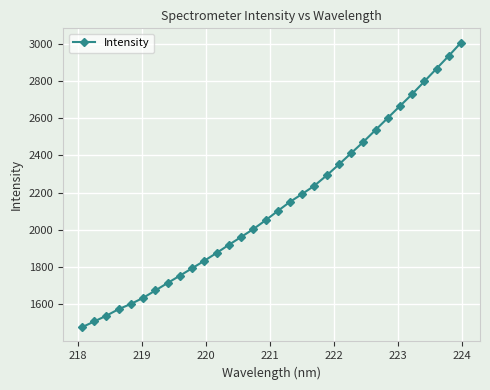

What is the value of the 14th point from the left?

1961.9